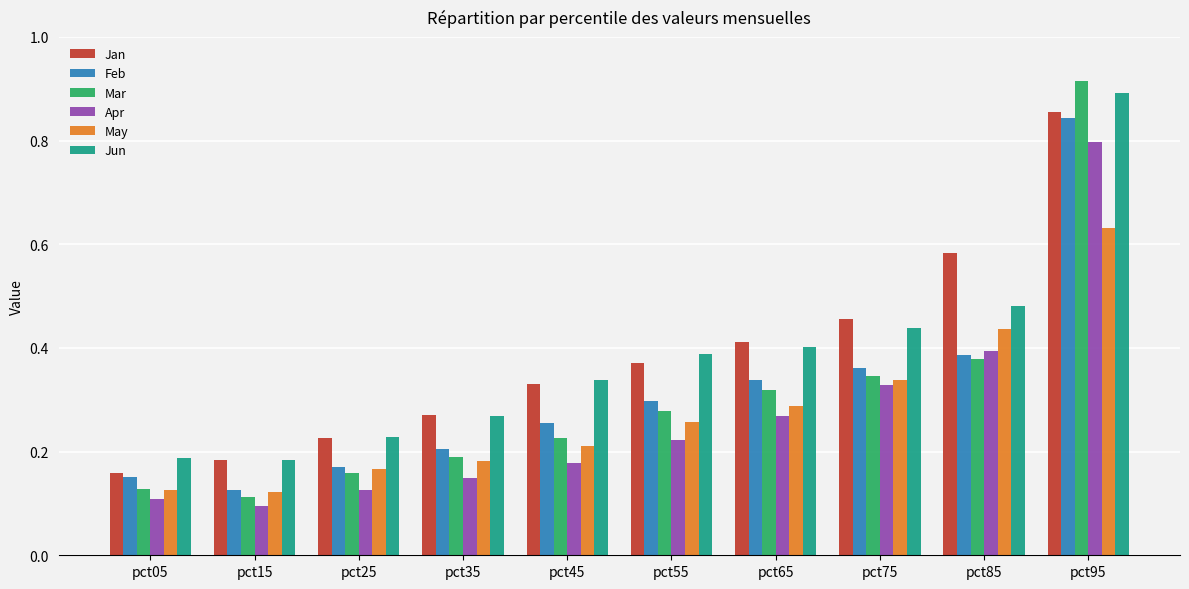

What is the sum of all Mar values?

3.1